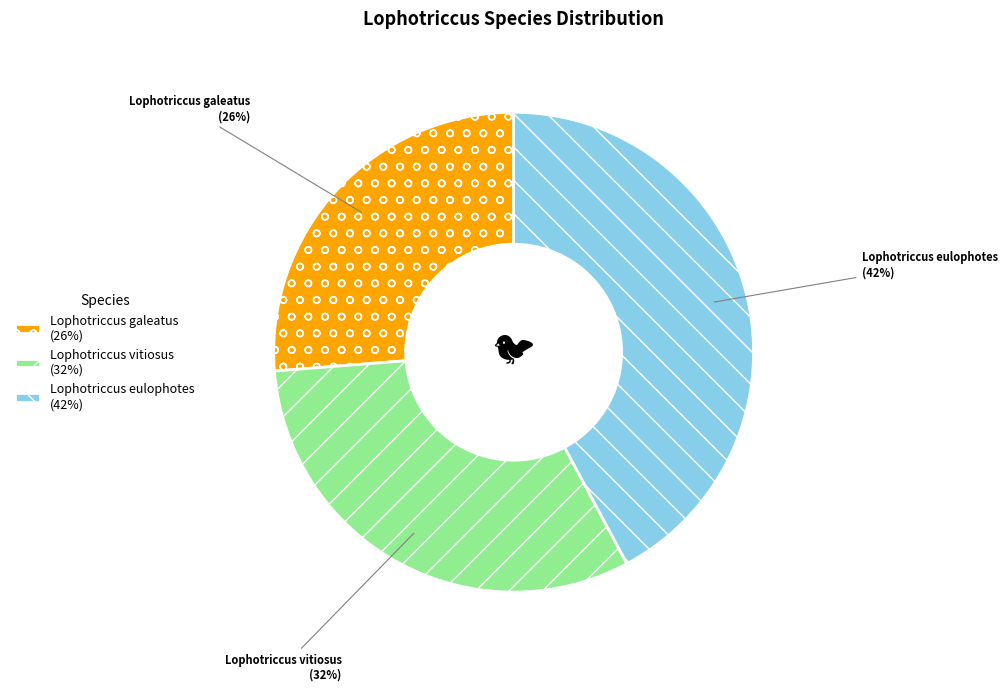

Does any single category account for the majority?

No